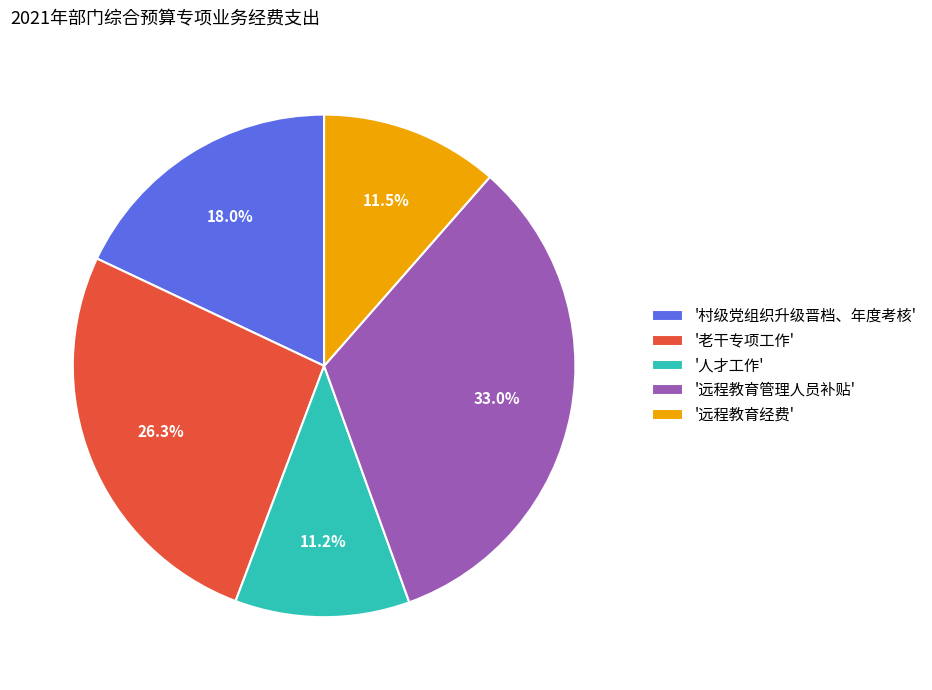

Is there any slice that represents more than half of the pie?

No